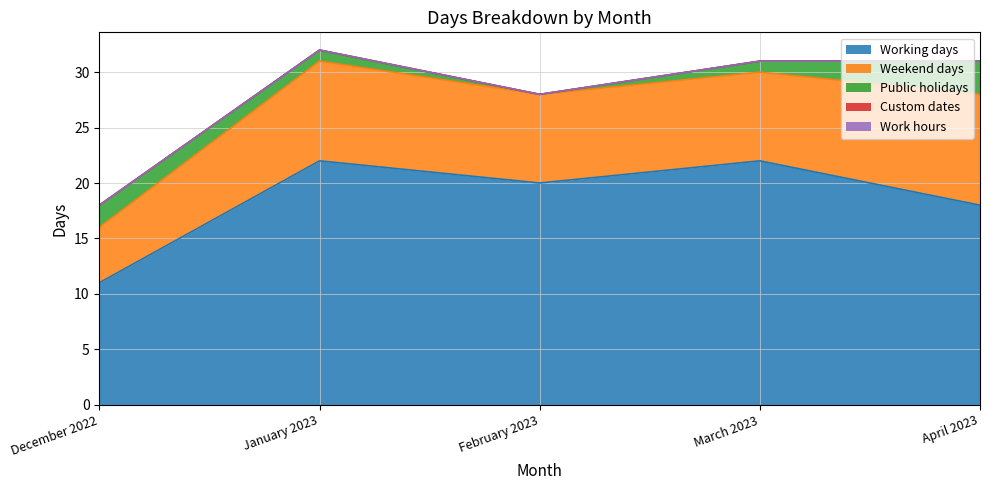

What is the average value of the Public holidays series?

1